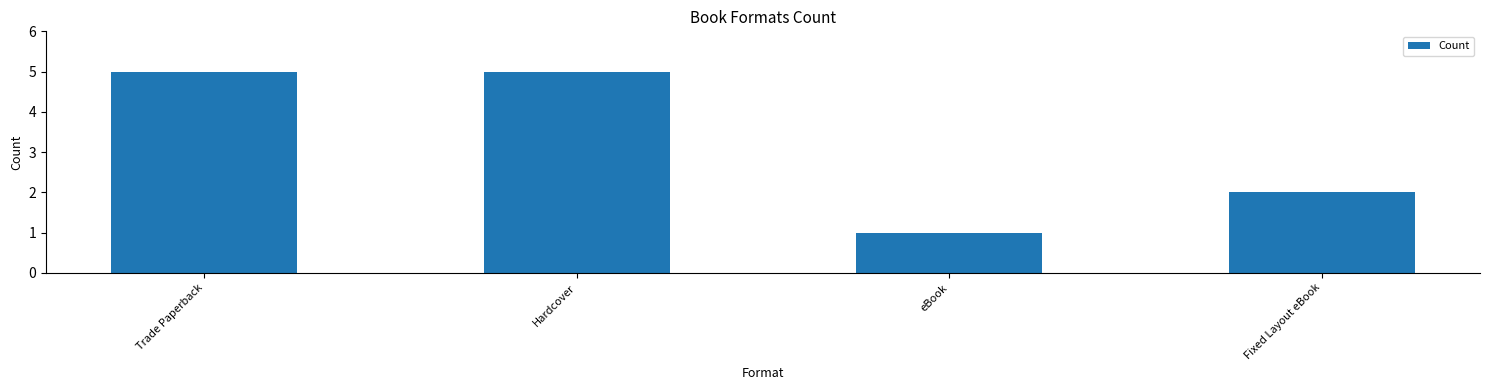

What is the maximum value shown in the chart?

5